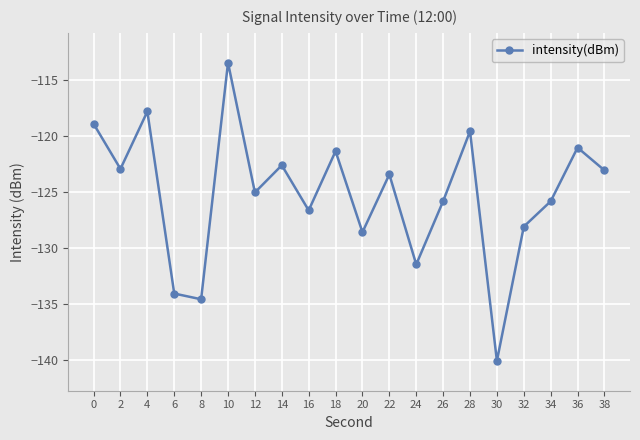

Between 6 and 4, which is larger?

4